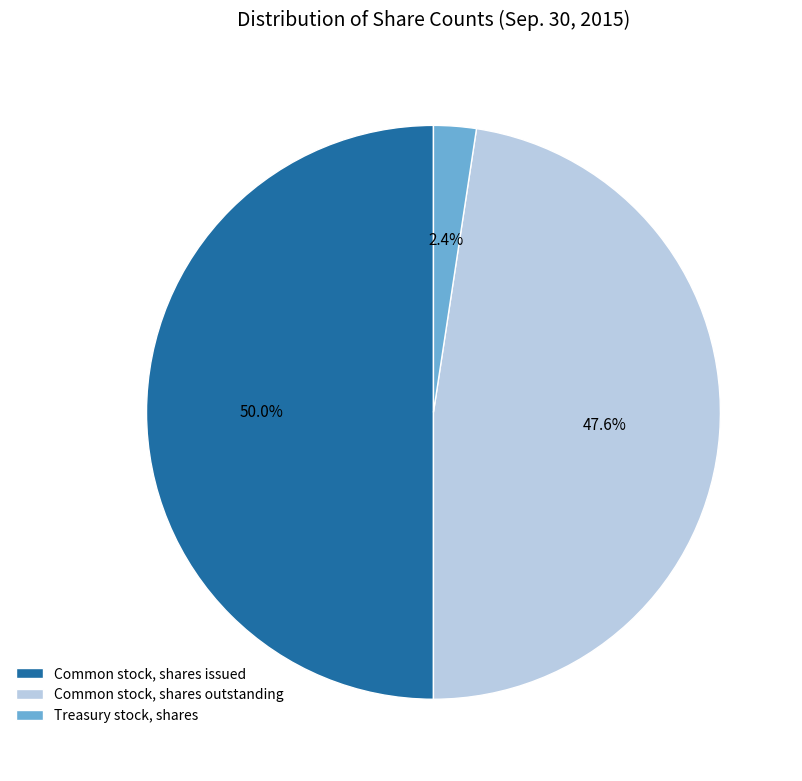

Does Common stock, shares outstanding represent more than half of the total?

No